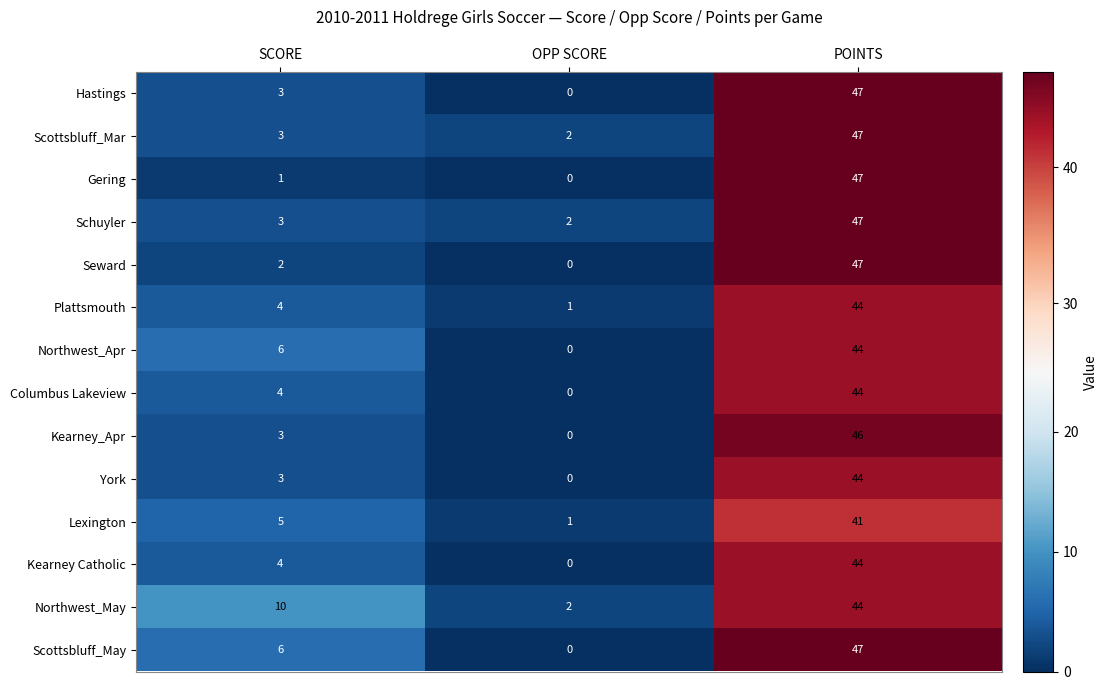

Between SCORE and OPP SCORE, which series saw the biggest shift?

Northwest_May